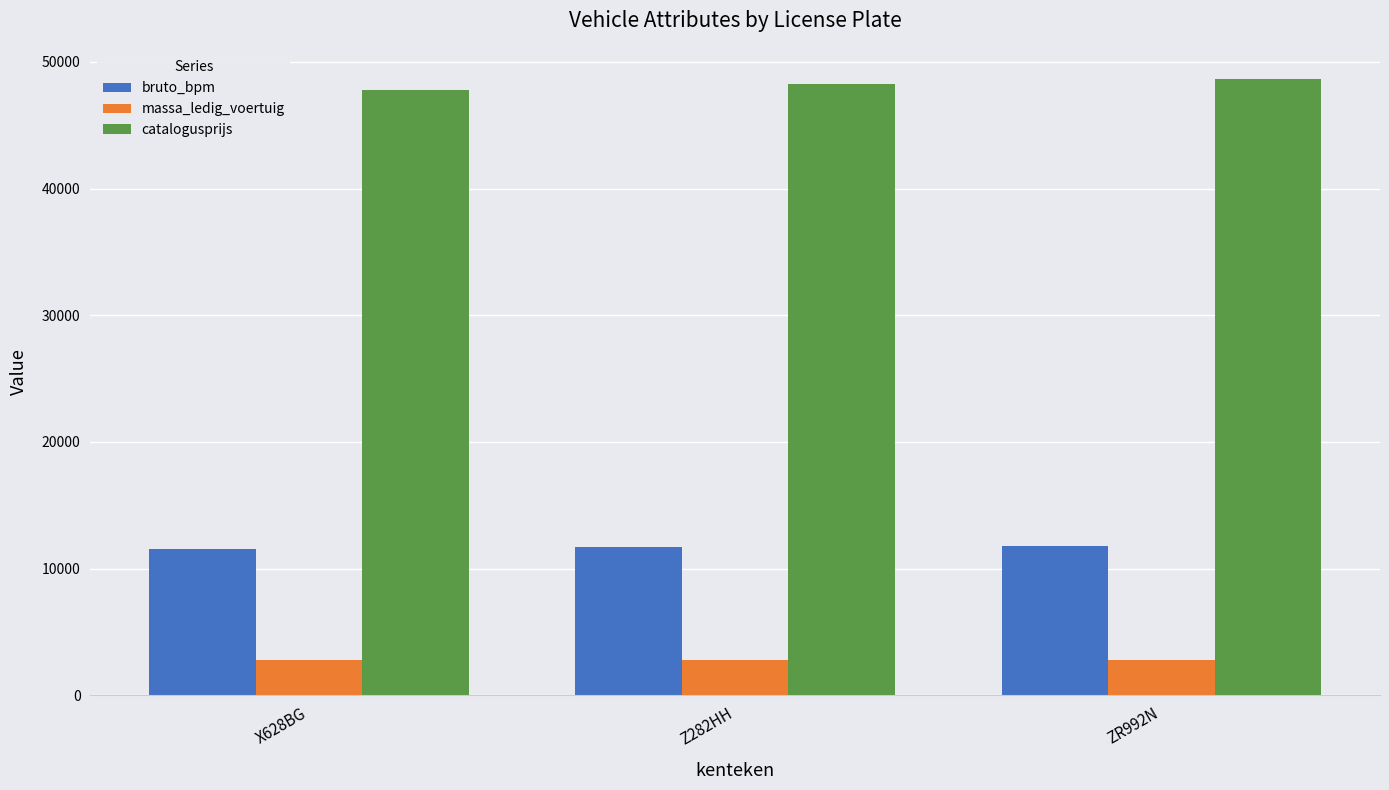

The value of massa_ledig_voertuig at X628BG is 2764. True or false?

True